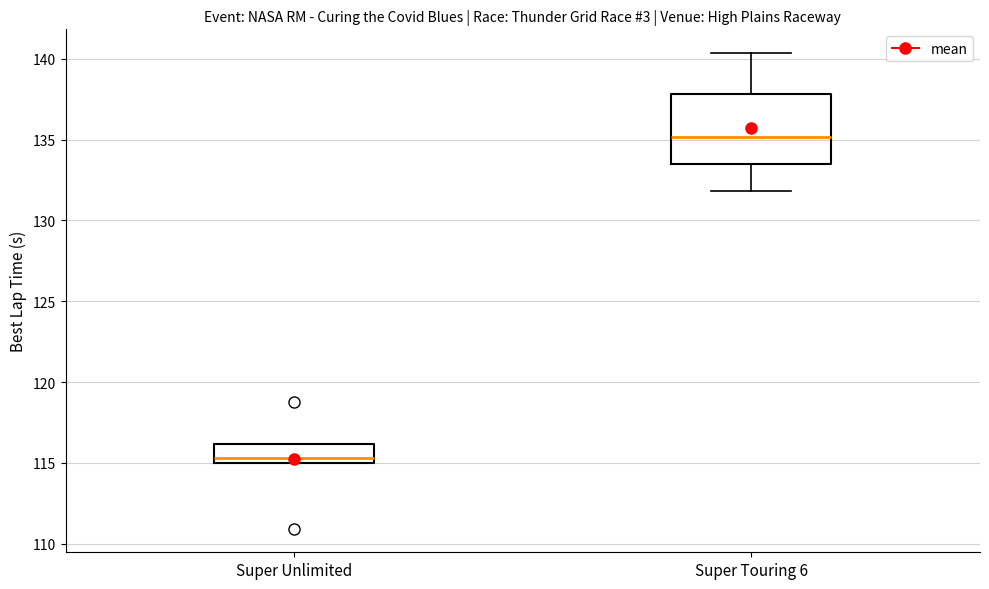

Reading left to right, read every box against the y-axis: the position of its median line, the range the box covers, and the ends of its whiskers. The values are not printed on the chart, so give them approximately, as read against the axis.

Super Unlimited: median 115.5, box 115.0 to 116.0, whiskers 115.0 to 116.0
Super Touring 6: median 135.0, box 133.5 to 138.0, whiskers 132.0 to 140.5